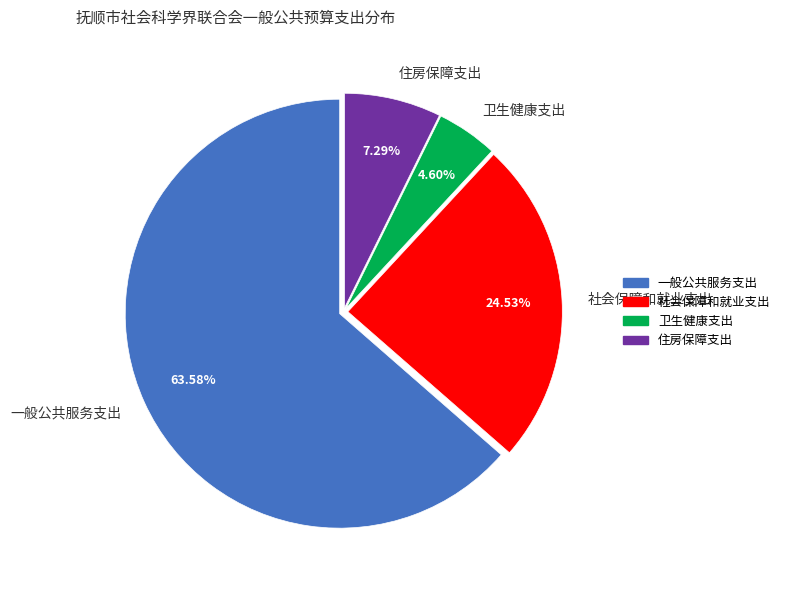

To the nearest percent, what is the average slice percentage?

25%